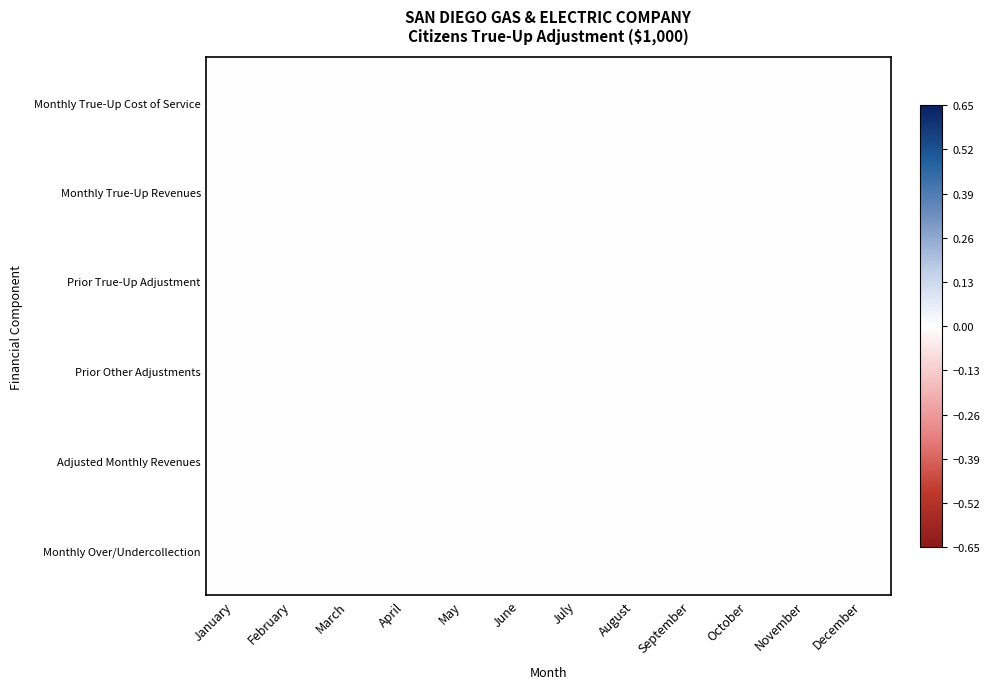

Reading right to left, transcribe all the data shown in this chart.

Monthly True-Up Cost of Service: December=0.0	November=0.0	October=0.0	September=0.0	August=0.0	July=0.0	June=0.0	May=0.0	April=0.0	March=0.0	February=0.0	January=0.0
Monthly True-Up Revenues: December=0.0	November=0.0	October=0.0	September=0.0	August=0.0	July=0.0	June=0.0	May=0.0	April=0.0	March=0.0	February=0.0	January=0.0
Prior True-Up Adjustment: December=0.0	November=0.0	October=0.0	September=0.0	August=0.0	July=0.0	June=0.0	May=0.0	April=0.0	March=0.0	February=0.0	January=0.0
Prior Other Adjustments: December=-0.0	November=-0.0	October=-0.0	September=-0.0	August=-0.0	July=-0.0	June=-0.0	May=-0.0	April=-0.0	March=-0.0	February=-0.0	January=-0.0
Adjusted Monthly Revenues: December=0.0	November=0.0	October=0.0	September=0.0	August=0.0	July=0.0	June=0.0	May=0.0	April=0.0	March=0.0	February=0.0	January=0.0
Monthly Over/Undercollection: December=0.0	November=0.0	October=0.0	September=0.0	August=0.0	July=0.0	June=0.0	May=0.0	April=0.0	March=0.0	February=0.0	January=0.0